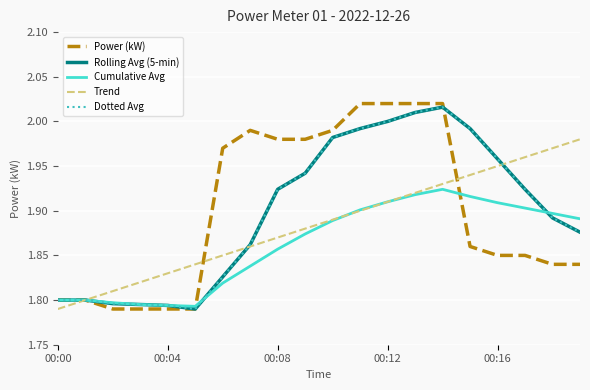

Which series has the largest total across all categories?

Power (kW)